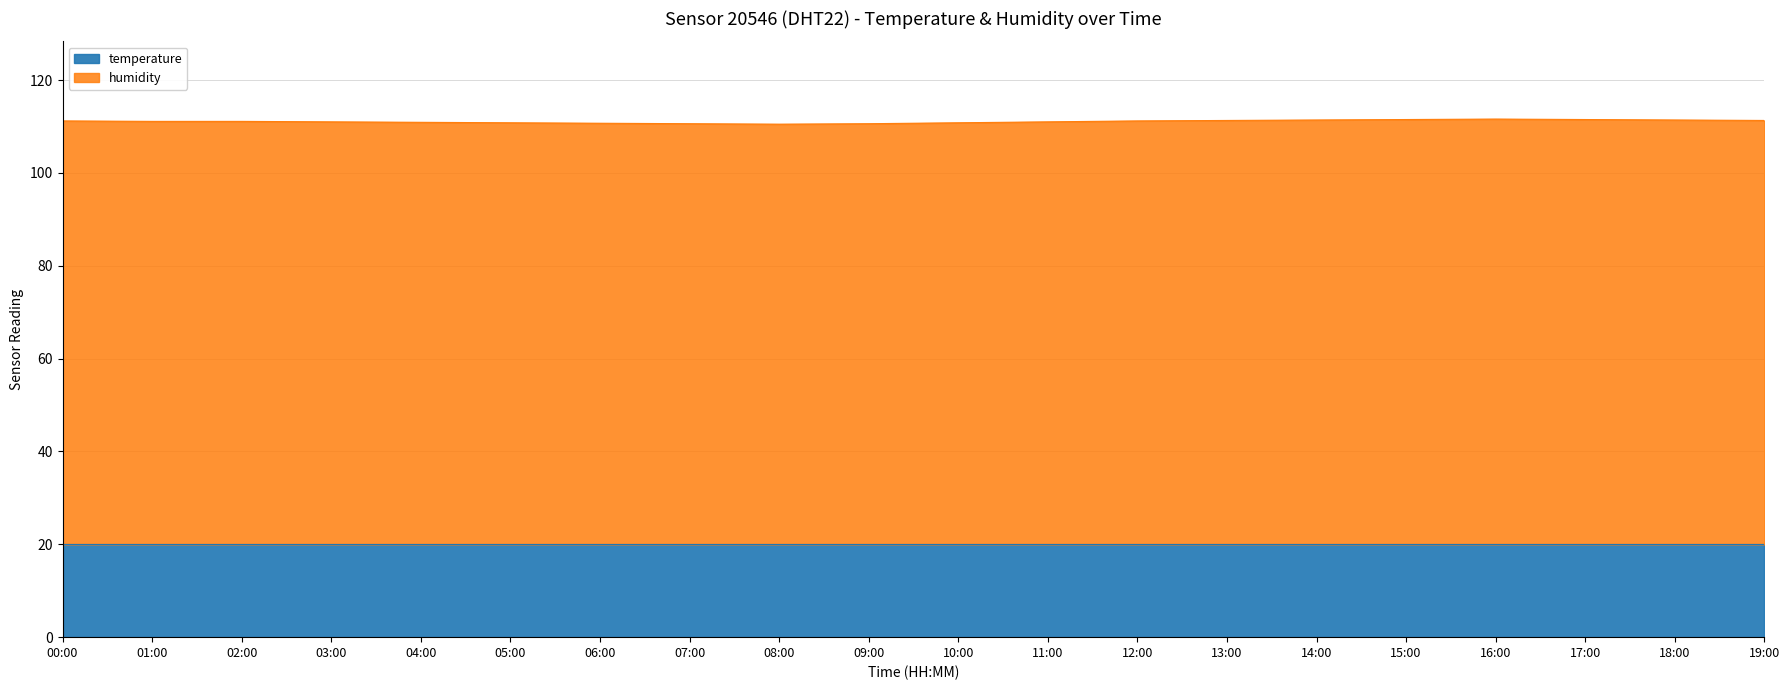

List the labels in order of value, smallest first.

08:00, 07:00, 09:00, 06:00, 05:00, 10:00, 04:00, 03:00, 11:00, 01:00, 02:00, 00:00, 12:00, 13:00, 19:00, 14:00, 18:00, 15:00, 17:00, 16:00